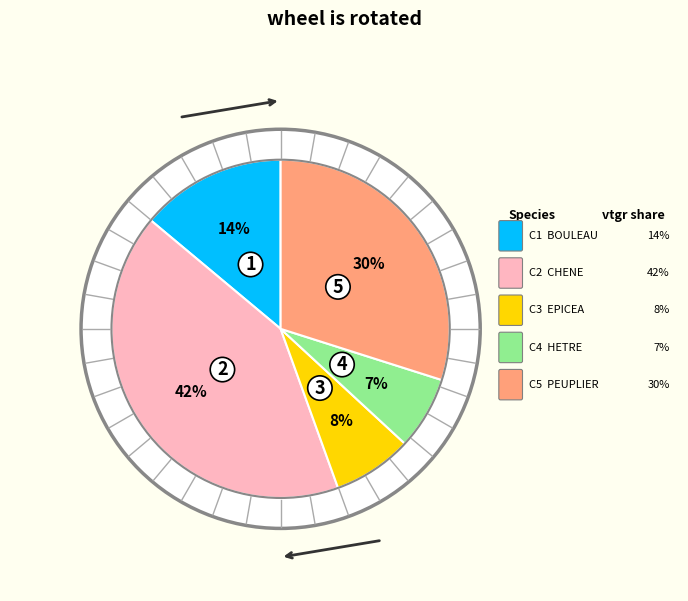

Combined, what portion of the pie is CHENE and BOULEAU?

55.5%